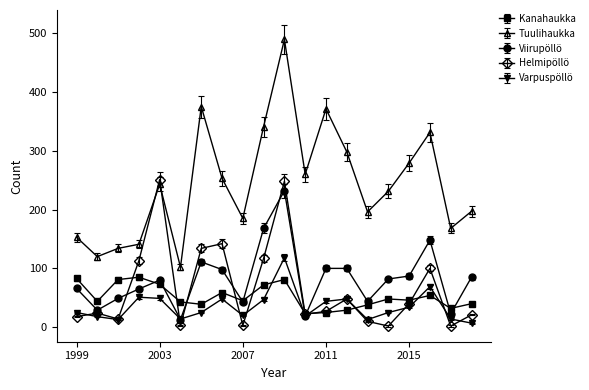

True or false: Viirupöllö has more than 0 points higher than both neighbors.

True